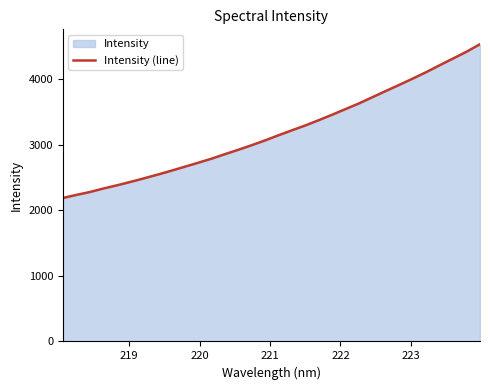

What is the maximum value shown in the chart?

4536.1